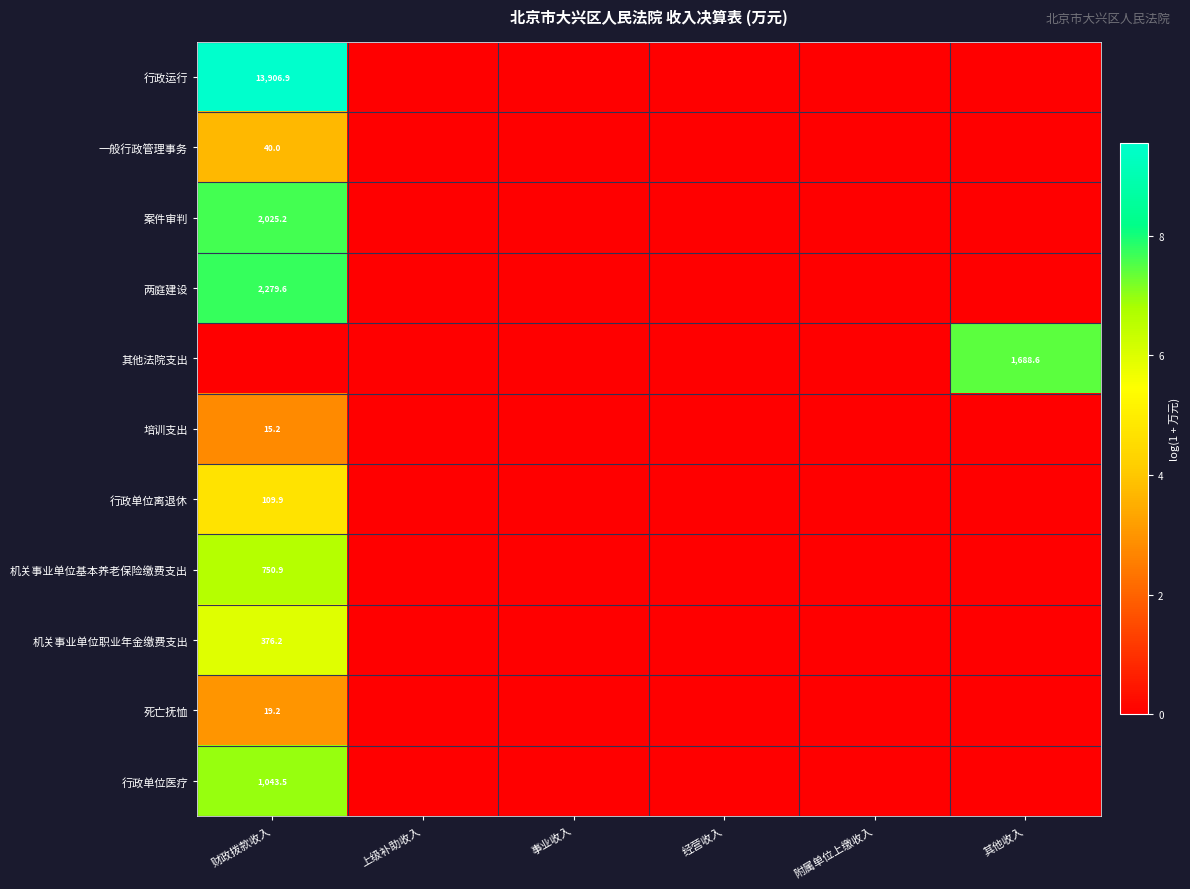

How many data points in 培训支出 are above 0?

1